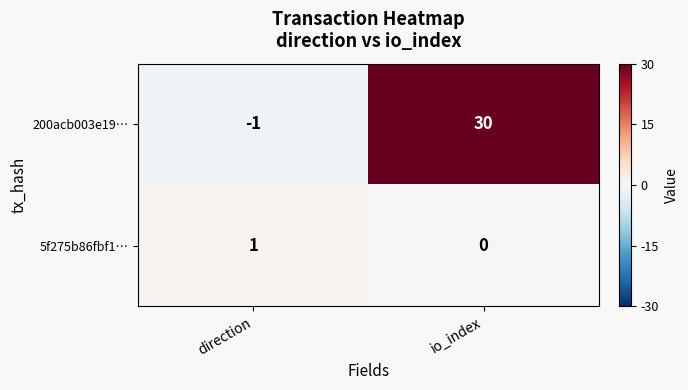

How many positive values does the 5f275b86fbf1… series have?

1